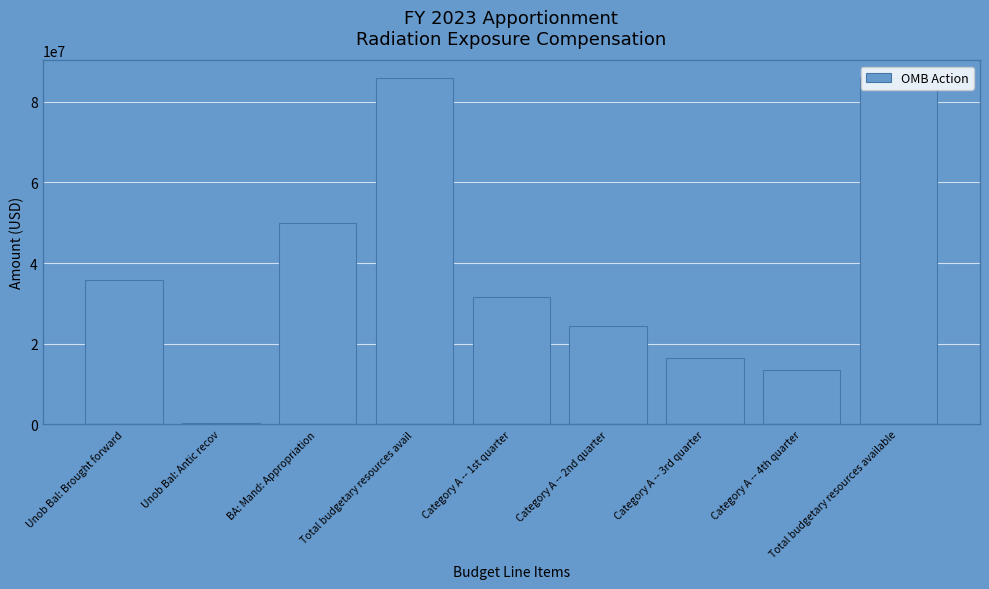

What is the change in value from Category A -- 3rd quarter to Total budgetary resources available?

+69492172